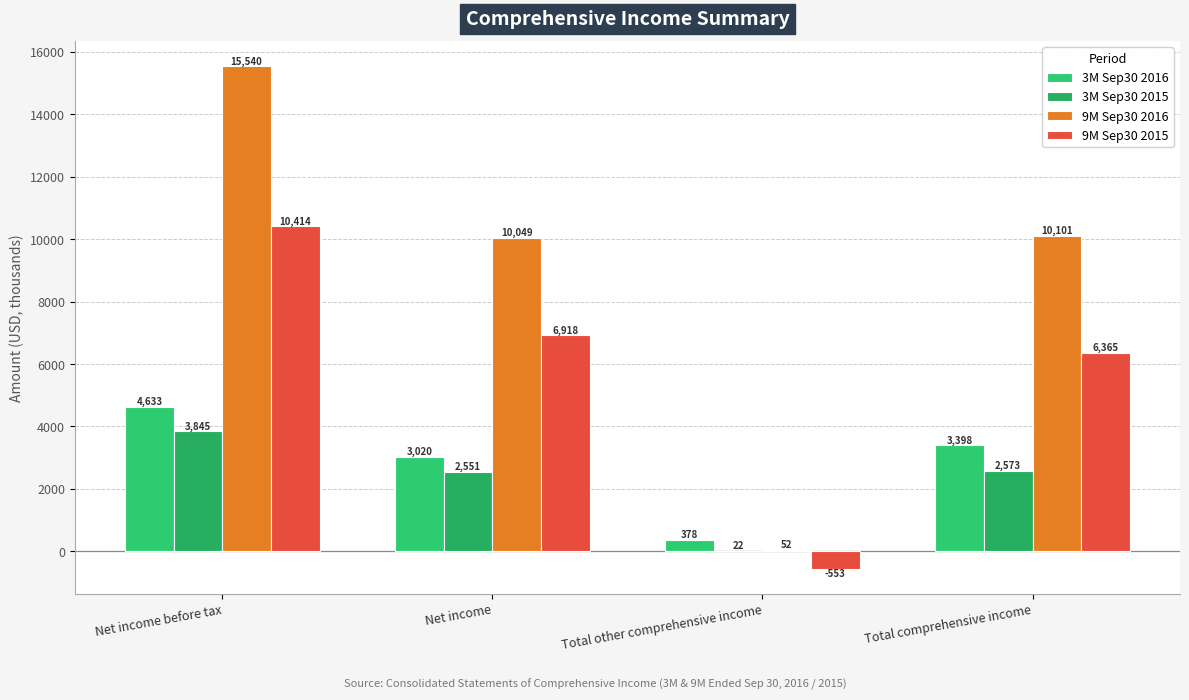

At how many categories does at least one series exceed 3780?

3